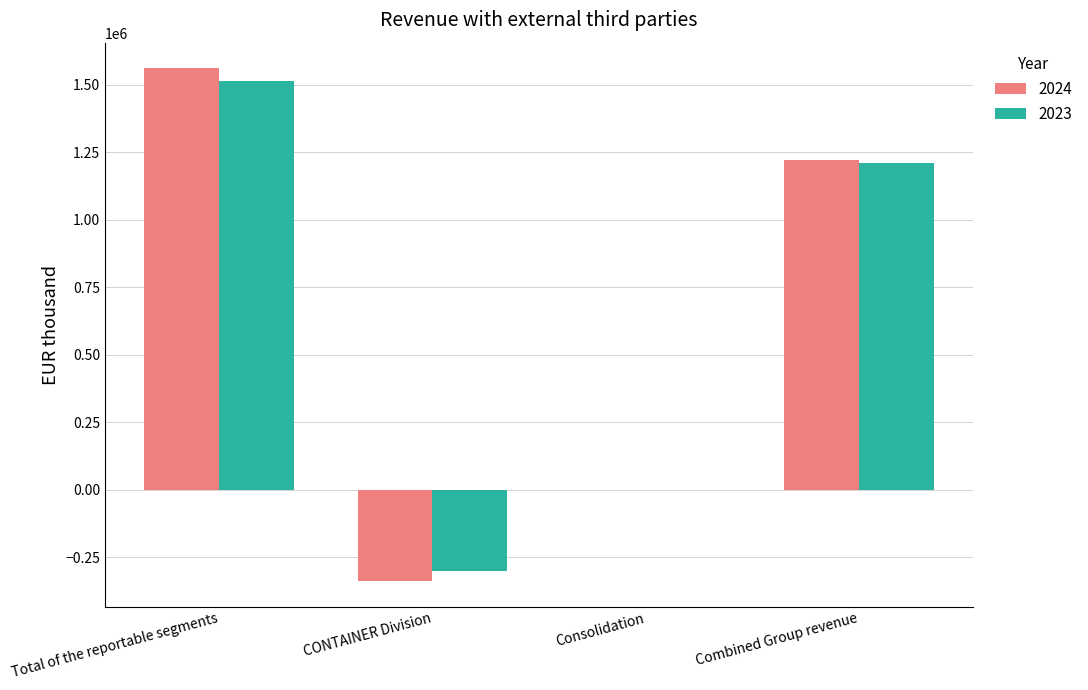

At which category is the sum across all series the highest?

Total of the reportable segments